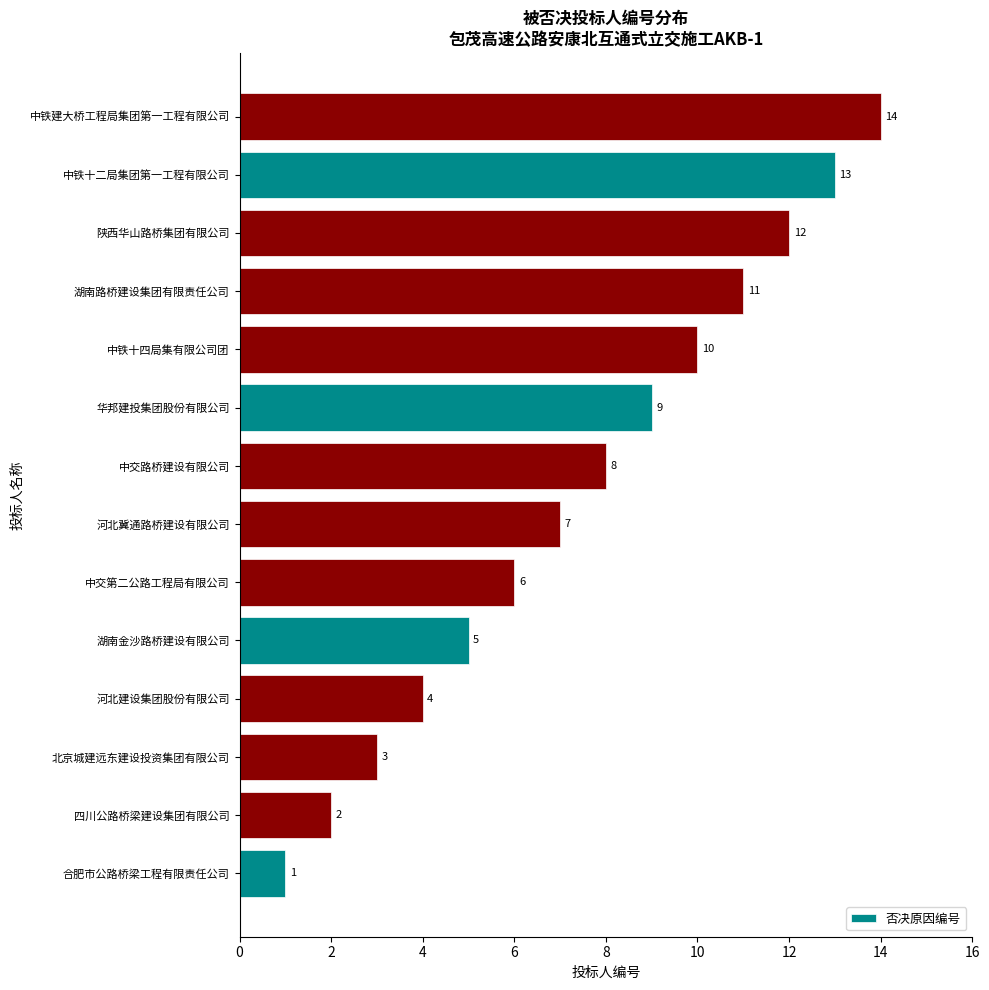

List the labels in order of value, largest first.

中铁建大桥工程局集团第一工程有限公司, 中铁十二局集团第一工程有限公司, 陕西华山路桥集团有限公司, 湖南路桥建设集团有限责任公司, 中铁十四局集有限公司团, 华邦建投集团股份有限公司, 中交路桥建设有限公司, 河北冀通路桥建设有限公司, 中交第二公路工程局有限公司, 湖南金沙路桥建设有限公司, 河北建设集团股份有限公司, 北京城建远东建设投资集团有限公司, 四川公路桥梁建设集团有限公司, 合肥市公路桥梁工程有限责任公司